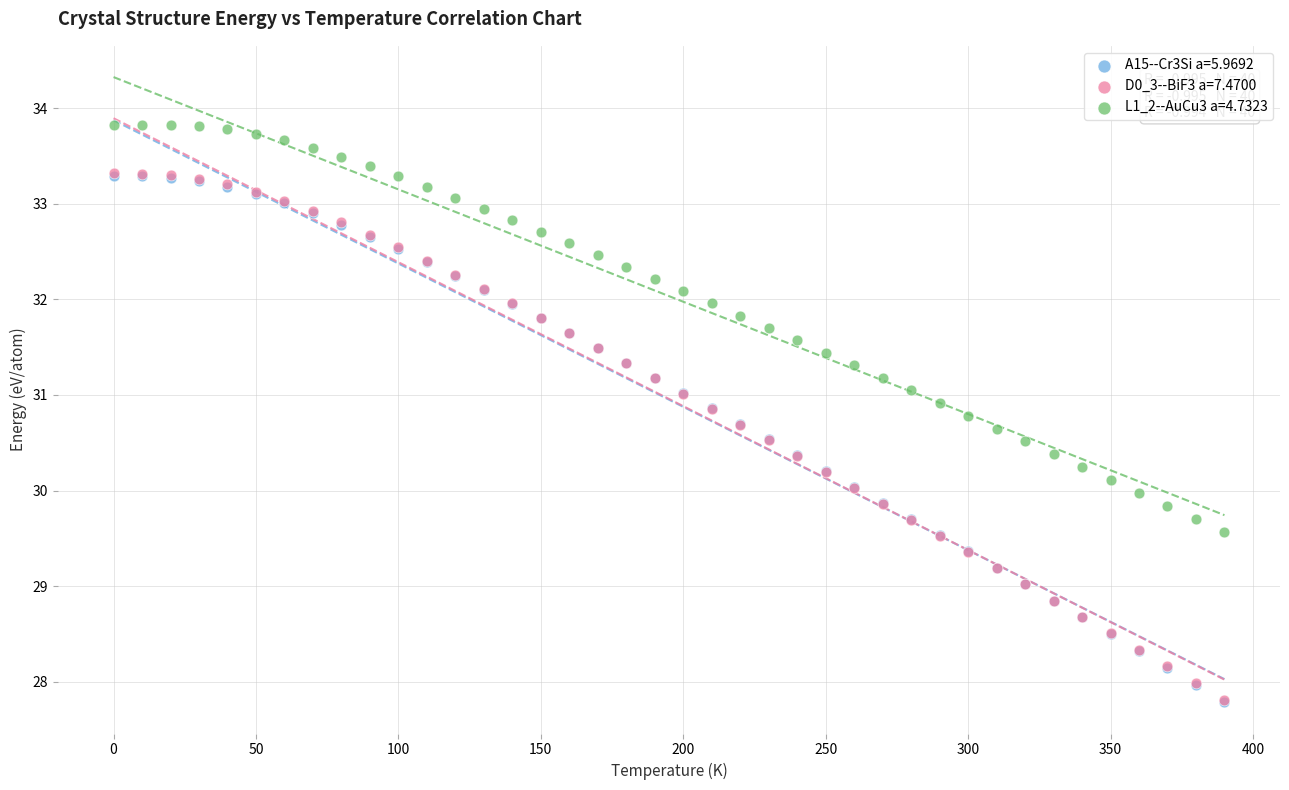

What are all the series names shown in the legend?

A15--Cr3Si a=5.9692, D0_3--BiF3 a=7.4700, L1_2--AuCu3 a=4.7323